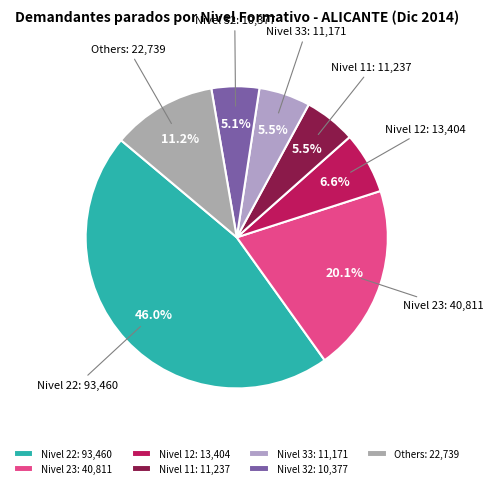

Is Nivel 12 the majority of the pie?

No